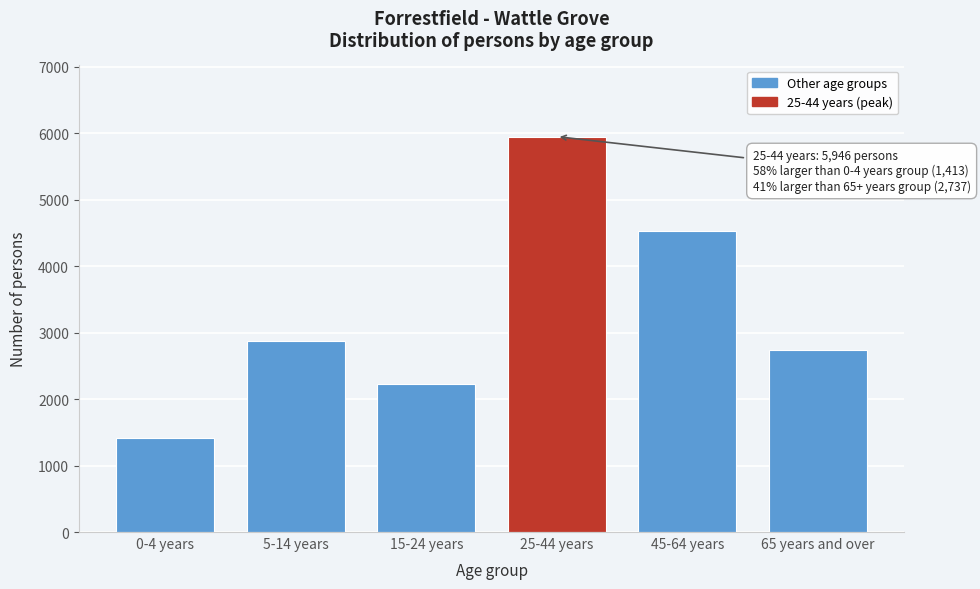

Reading left to right, transcribe all the data shown in this chart.

0-4 years=1413	5-14 years=2872	15-24 years=2219	25-44 years=5946	45-64 years=4532	65 years and over=2737